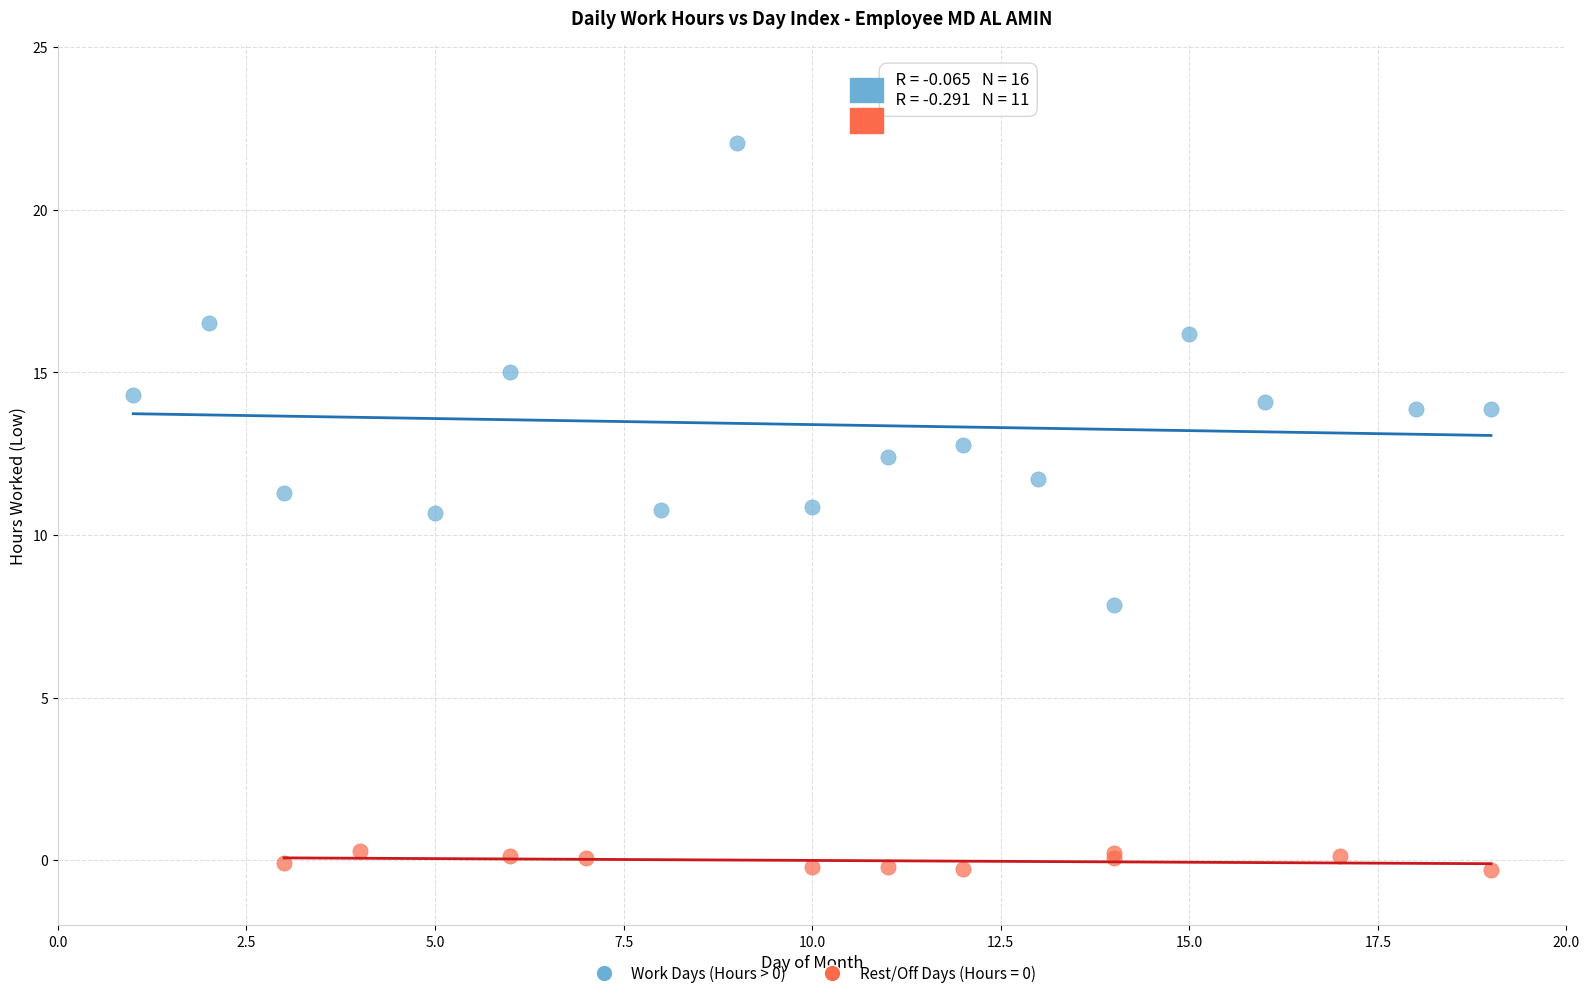

Which series contains the lowest Y value?

Rest/Off Days (Hours = 0)